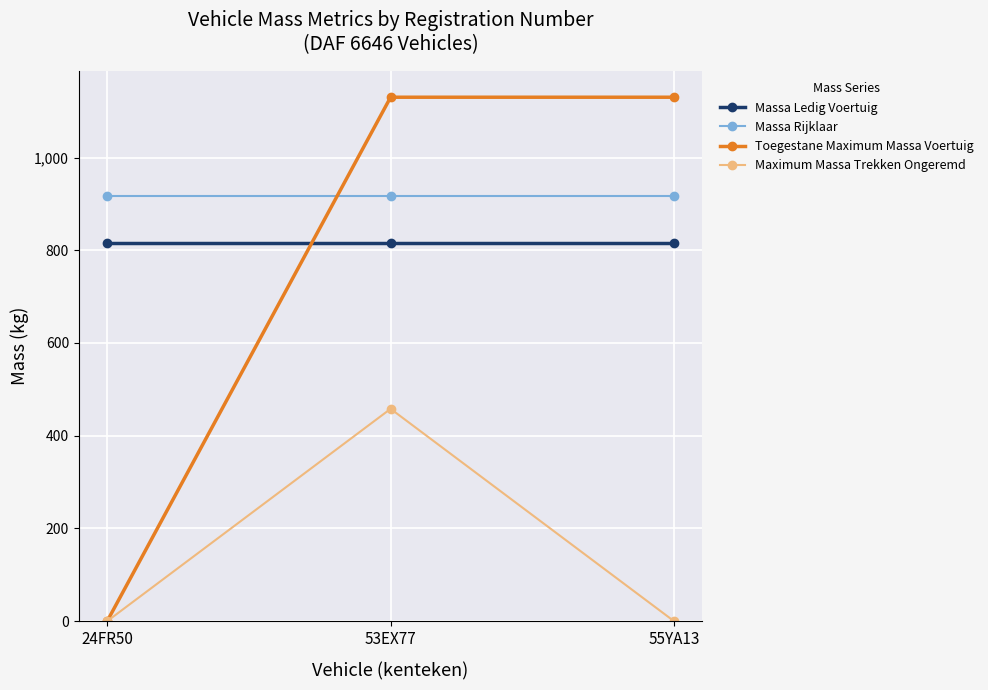

True or false: Massa Rijklaar has a value of 916 at 24FR50.

True